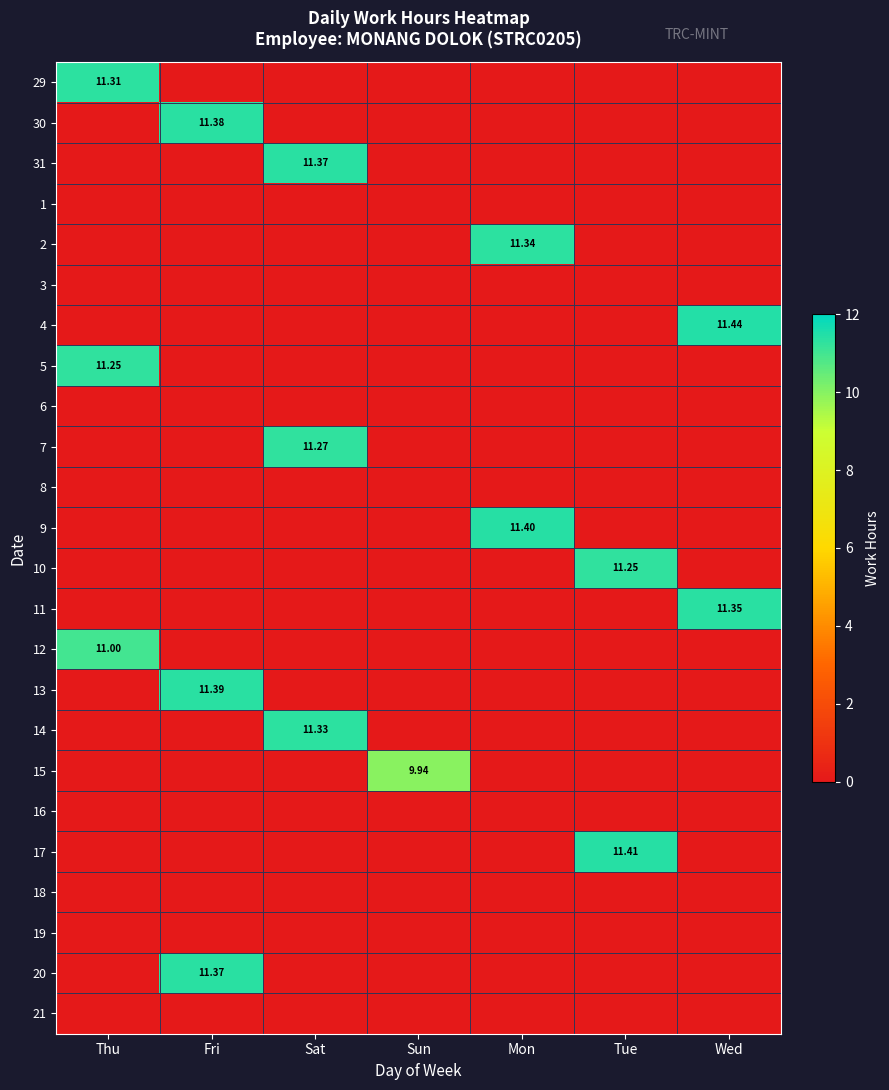

What is the average value of the 5 series?

1.6